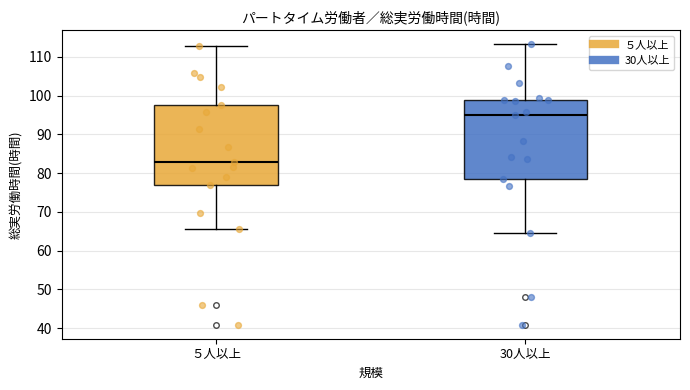

Which box has the highest median line?

30人以上